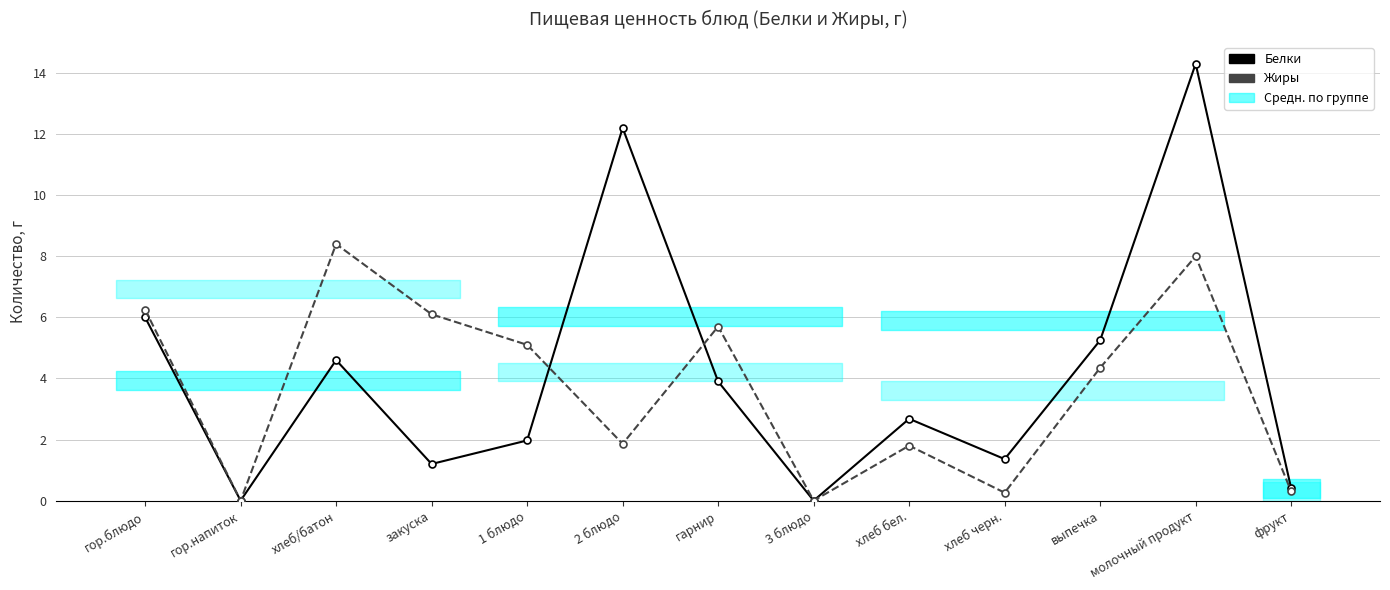

What is the difference between the maximum and second lowest values in the Белки series?

14.3